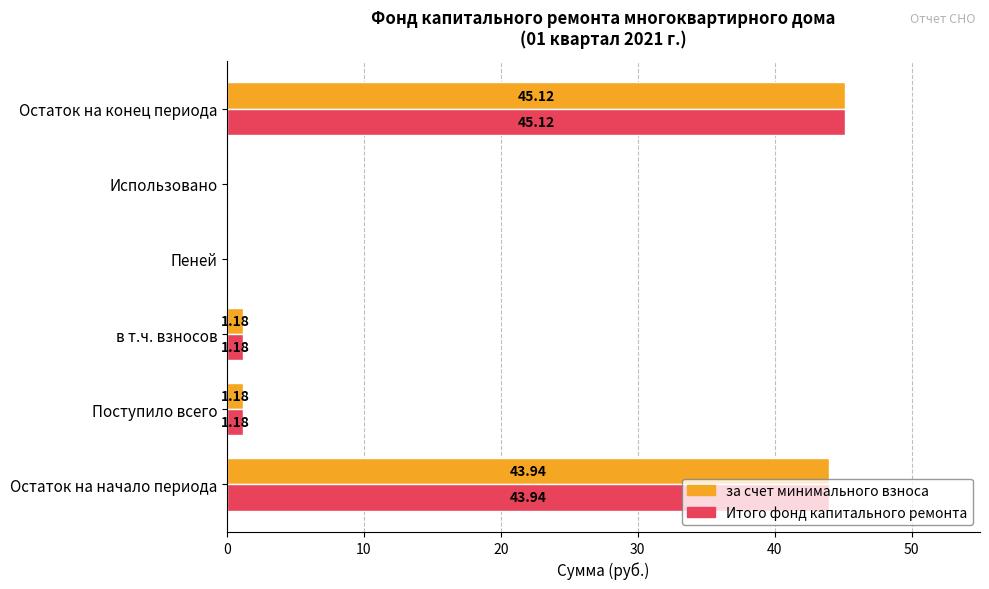

Is the value of за счет минимального взноса at Остаток на конец периода greater than the value of Итого фонд капитального ремонта at Поступило всего?

Yes